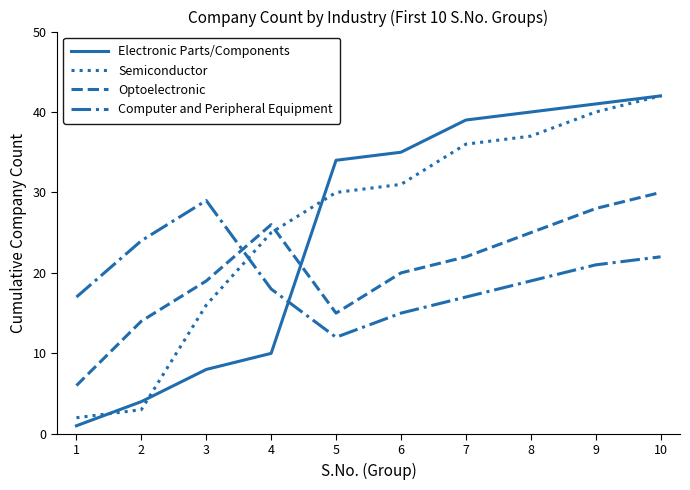

What is the maximum value for Semiconductor?

42